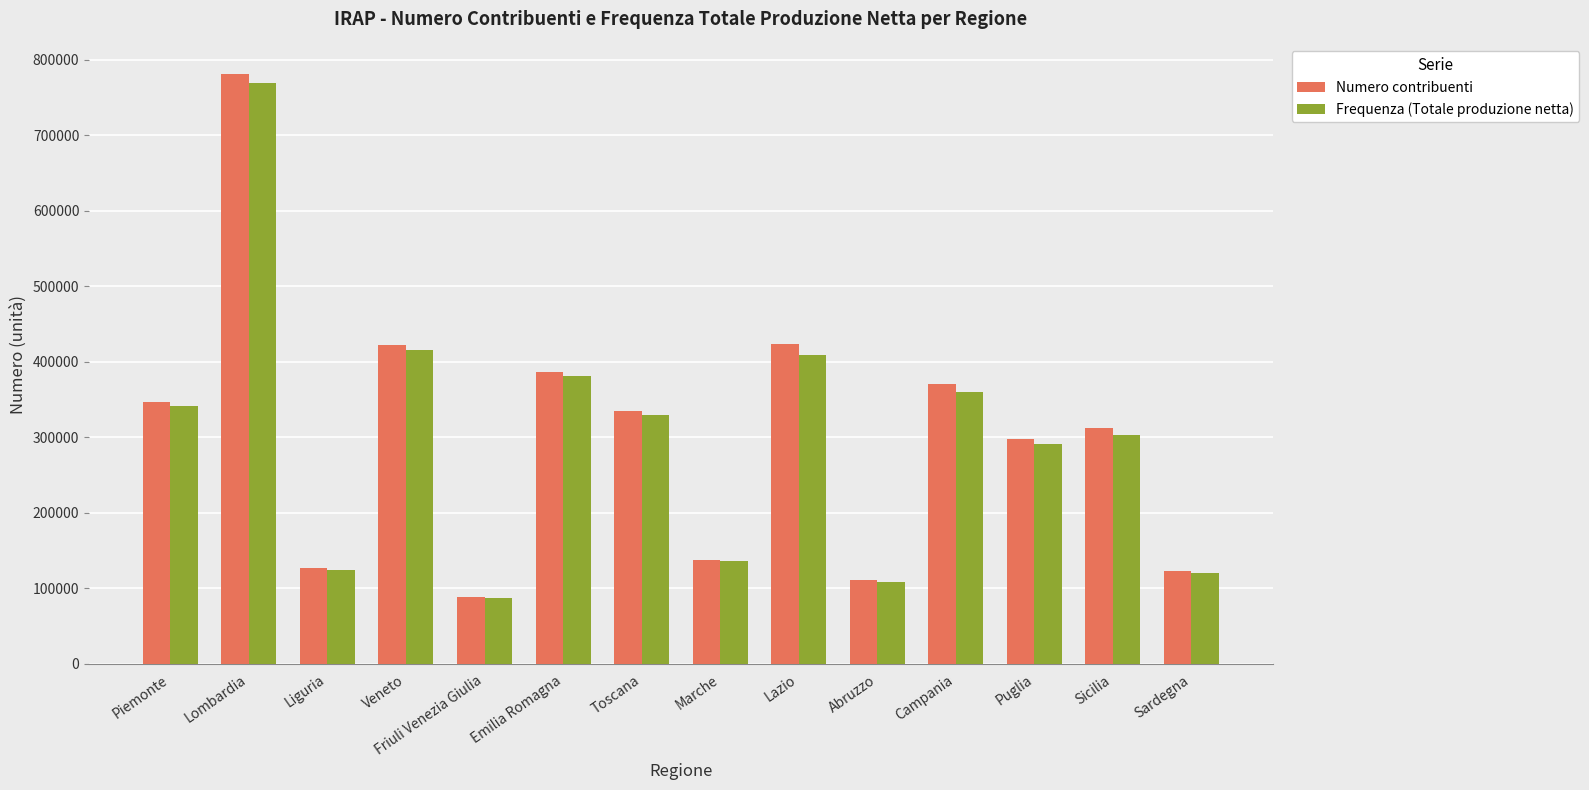

How many categories are shown in the chart?

14